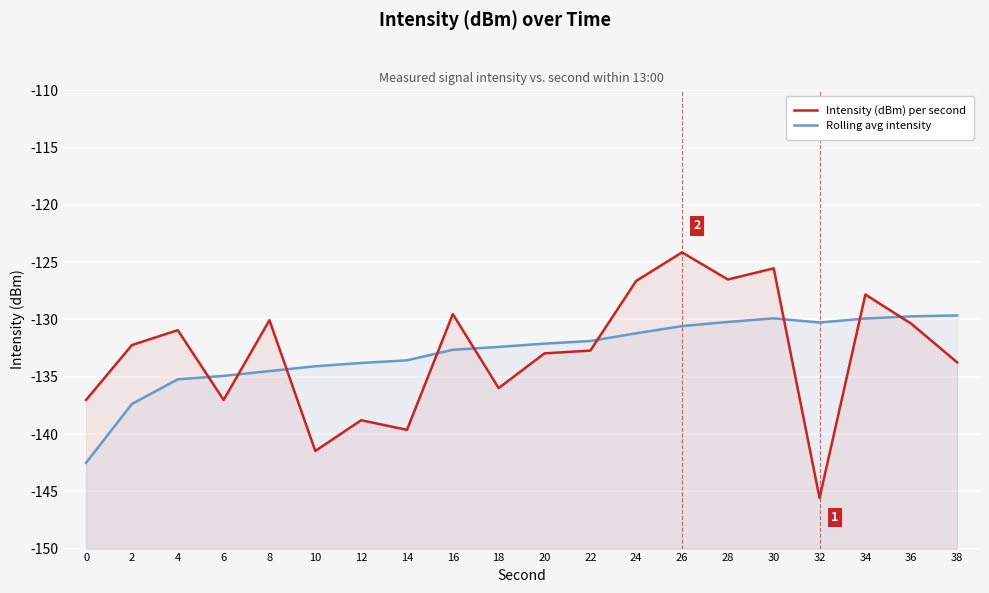

Reading left to right, list all the values displayed in this chart.

Intensity (dBm) per second: 0=-137.0	2=-132.2	4=-130.9	6=-137.0	8=-130.1	10=-141.5	12=-138.8	14=-139.6	16=-129.5	18=-136.0	20=-133.0	22=-132.7	24=-126.6	26=-124.1	28=-126.5	30=-125.5	32=-145.6	34=-127.8	36=-130.4	38=-133.7
Rolling avg intensity: 0=-142.5	2=-137.4	4=-135.2	6=-134.9	8=-134.5	10=-134.1	12=-133.8	14=-133.6	16=-132.6	18=-132.4	20=-132.1	22=-131.9	24=-131.2	26=-130.6	28=-130.2	30=-129.9	32=-130.3	34=-129.9	36=-129.7	38=-129.7